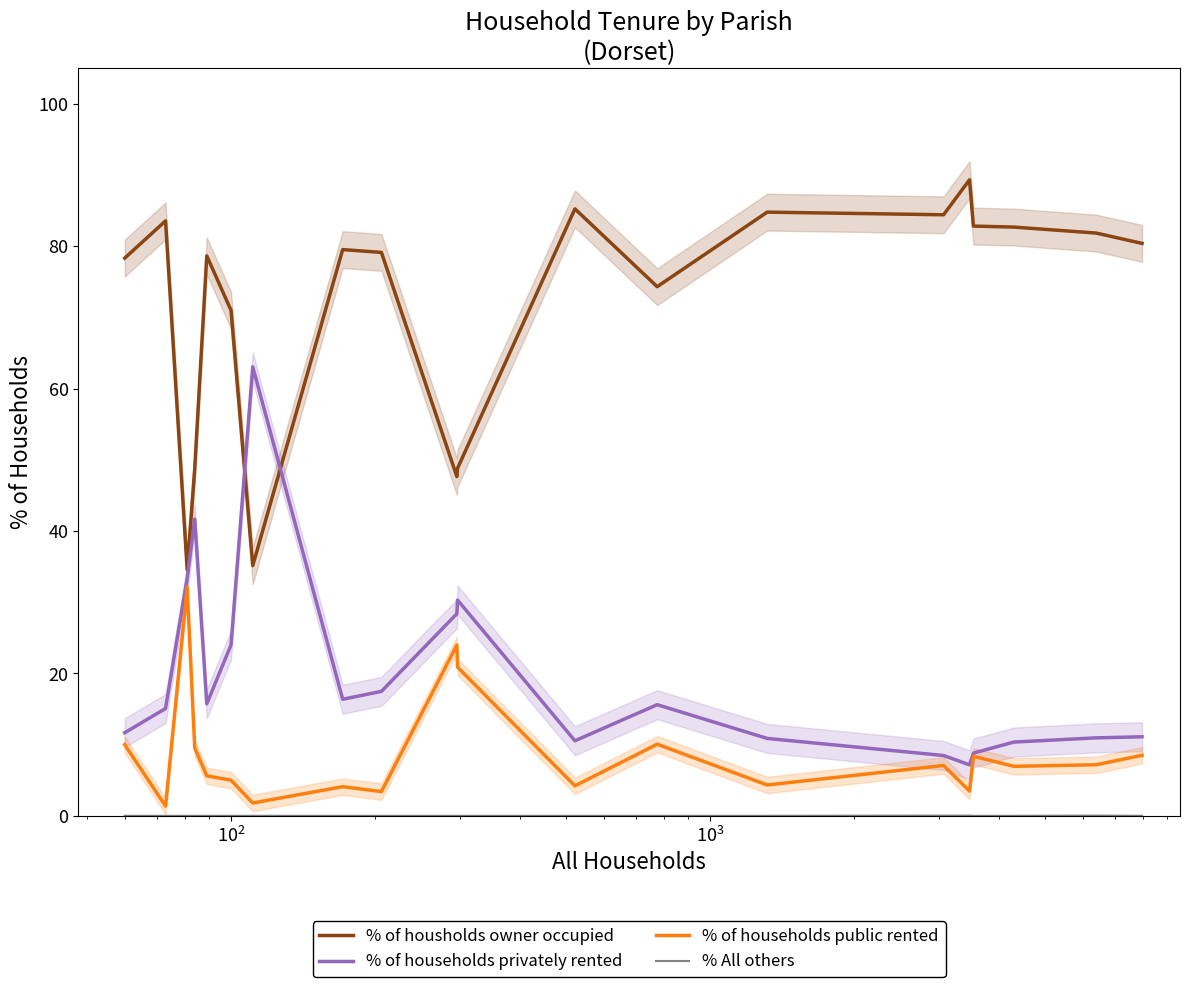

True or false: % of housholds owner occupied and % of households public rented cross at least once.

False